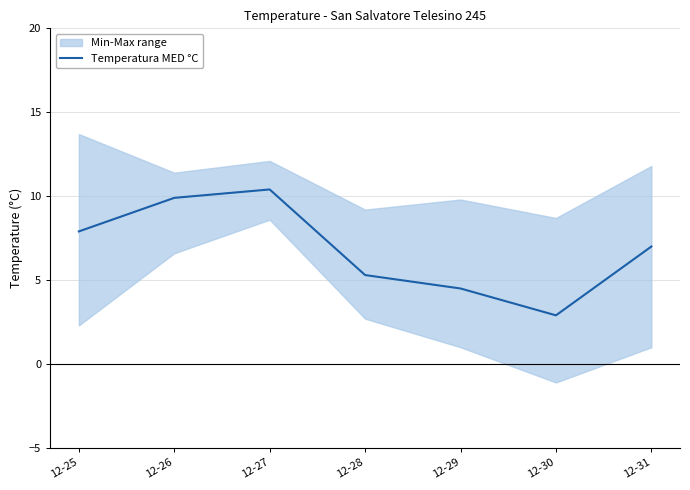

How many points are lower than both their immediate neighbors (excluding endpoints)?

1